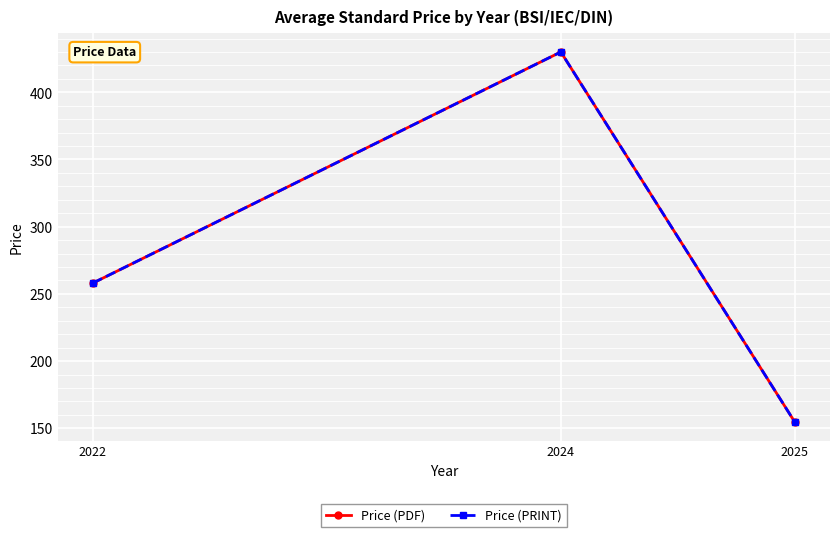

Does the chart have visible grid lines?

Yes